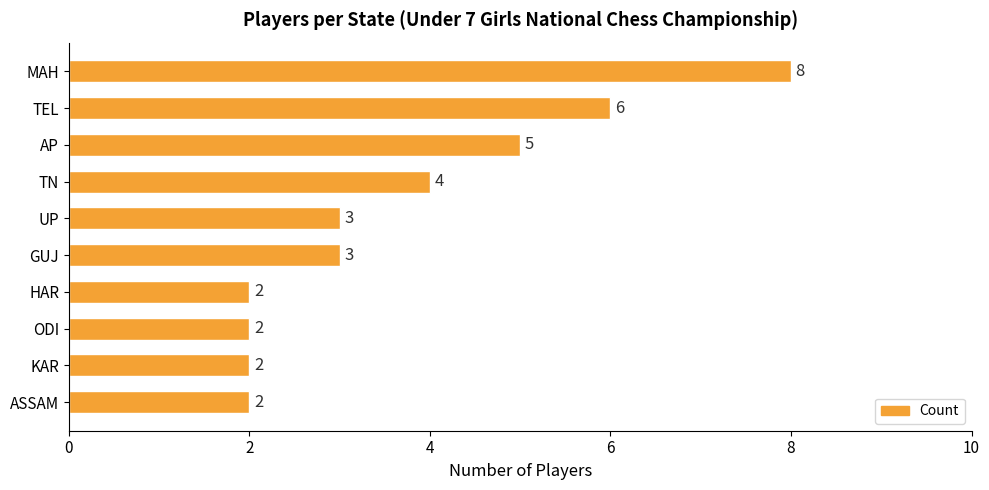

Where is the data nearest to the value 5?

AP